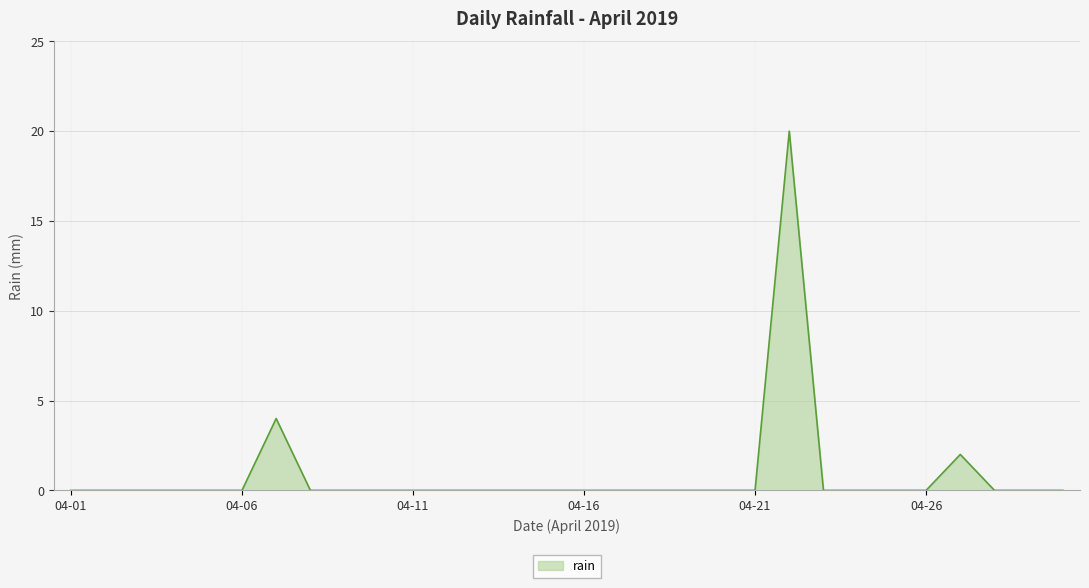

Reading left to right, extract all data points from this chart.

0	0	0	0	0	0	4	0	0	0	0	0	0	0	0	0	0	0	0	0	0	20	0	0	0	0	2	0	0	0